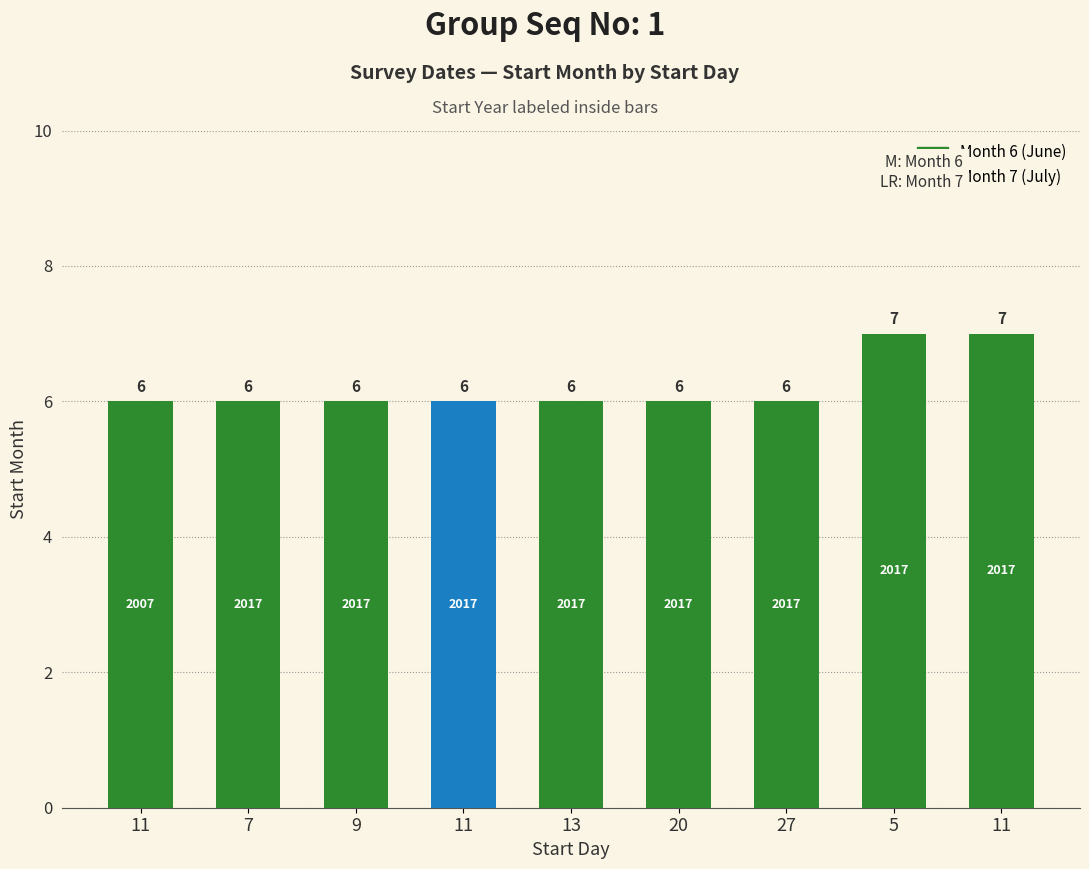

What is the label of the 8th bar from the left?

5